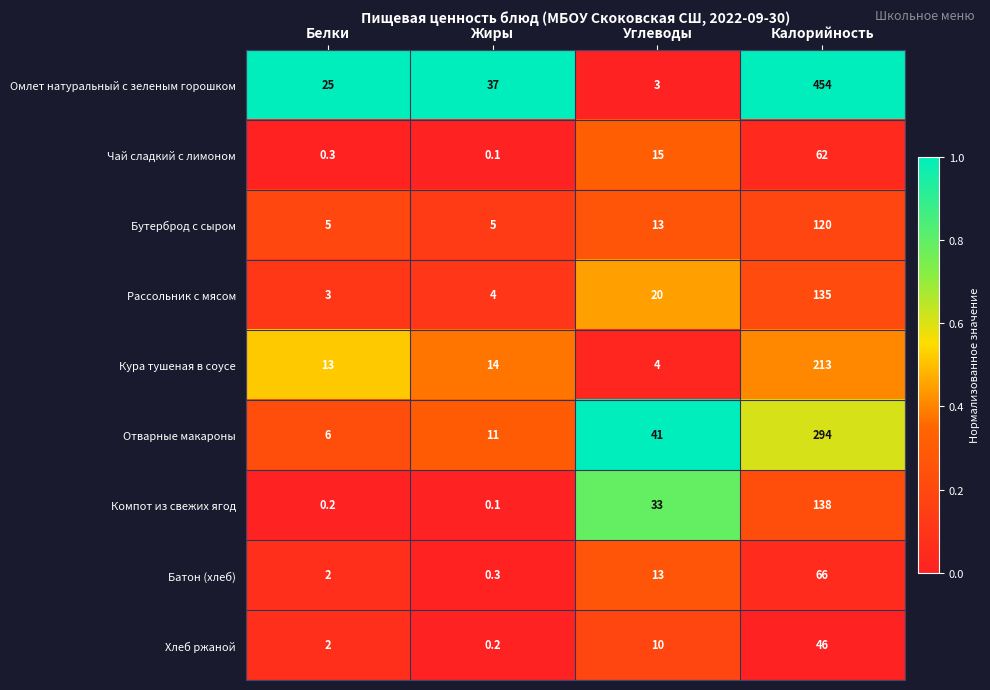

What is the total value across all series at Углеводы?

152.0